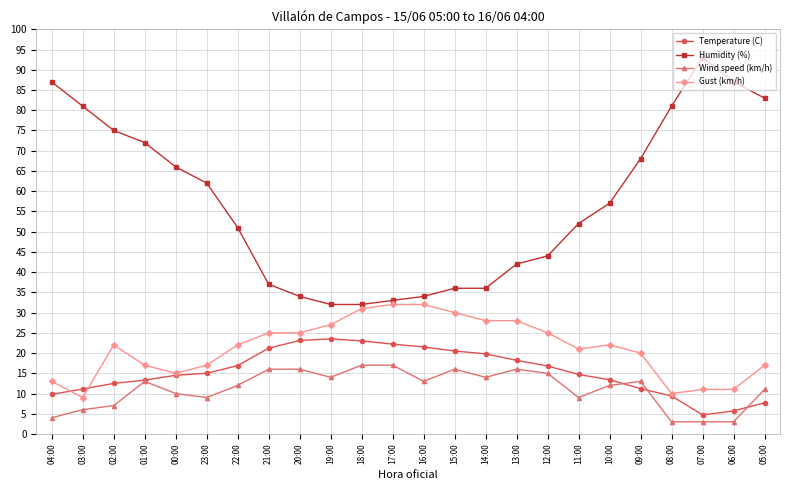

What is the label of the 13th point from the right?

17:00